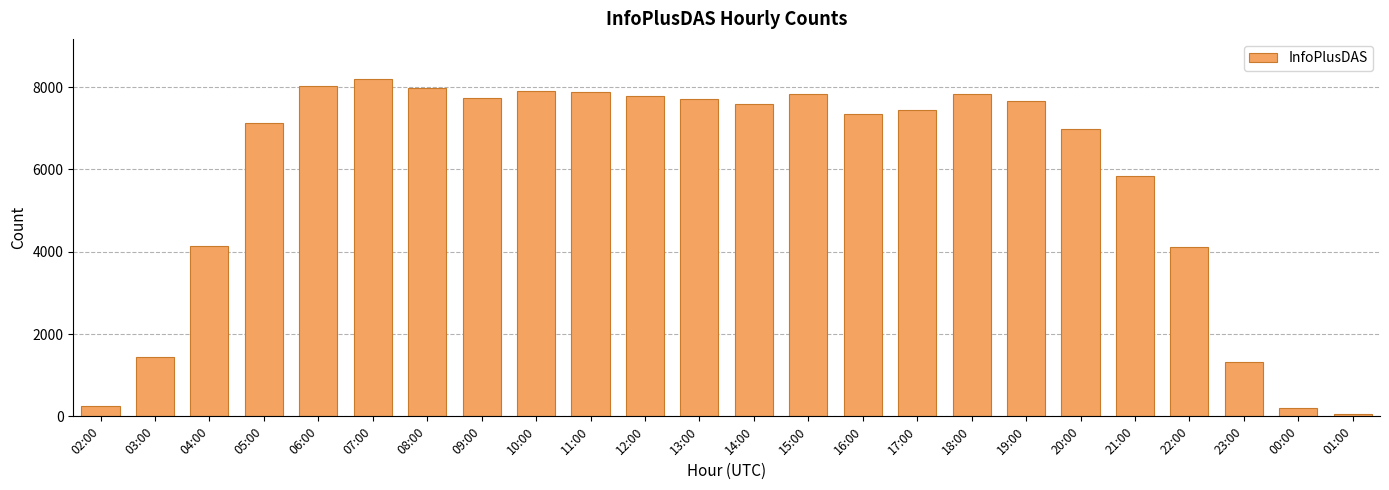

True or false: the data shows 5848 at 21:00.

True